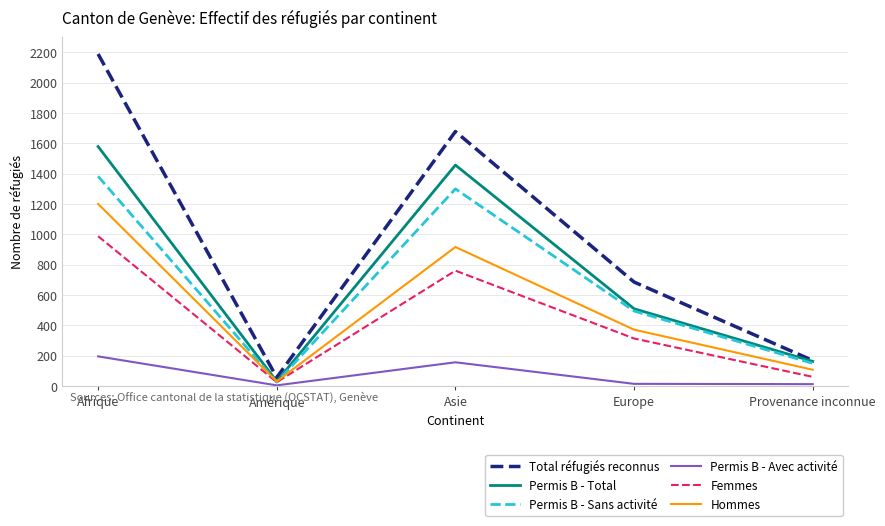

The Permis B - Sans activité series shows 2206 at Afrique. True or false?

False